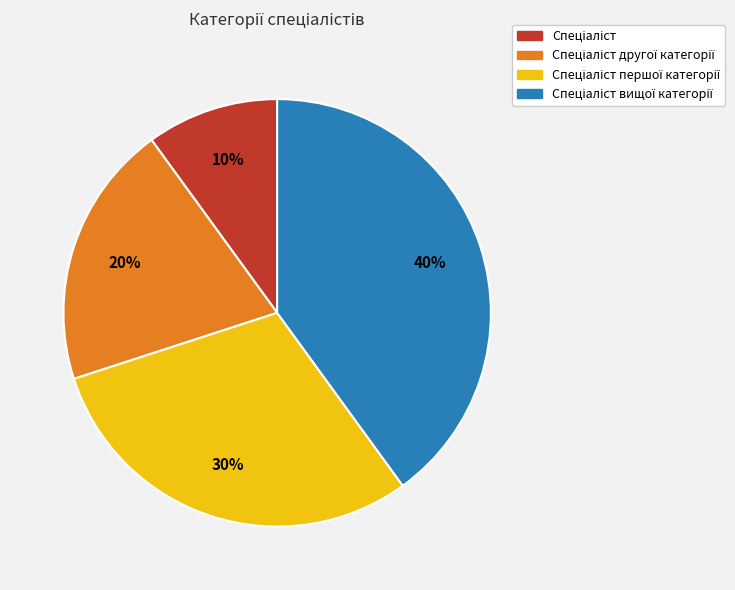

Does any single category account for the majority?

No